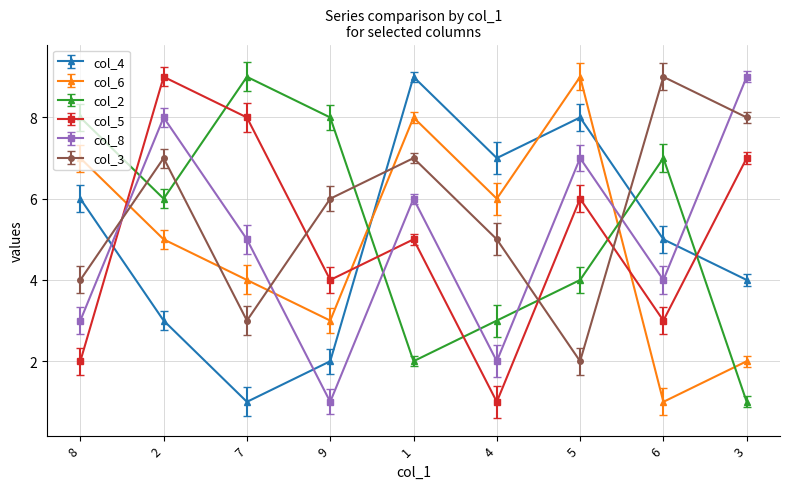

Reading left to right, list all the values displayed in this chart.

col_4: 6	3	1	2	9	7	8	5	4
col_6: 7	5	4	3	8	6	9	1	2
col_2: 8	6	9	8	2	3	4	7	1
col_5: 2	9	8	4	5	1	6	3	7
col_8: 3	8	5	1	6	2	7	4	9
col_3: 4	7	3	6	7	5	2	9	8